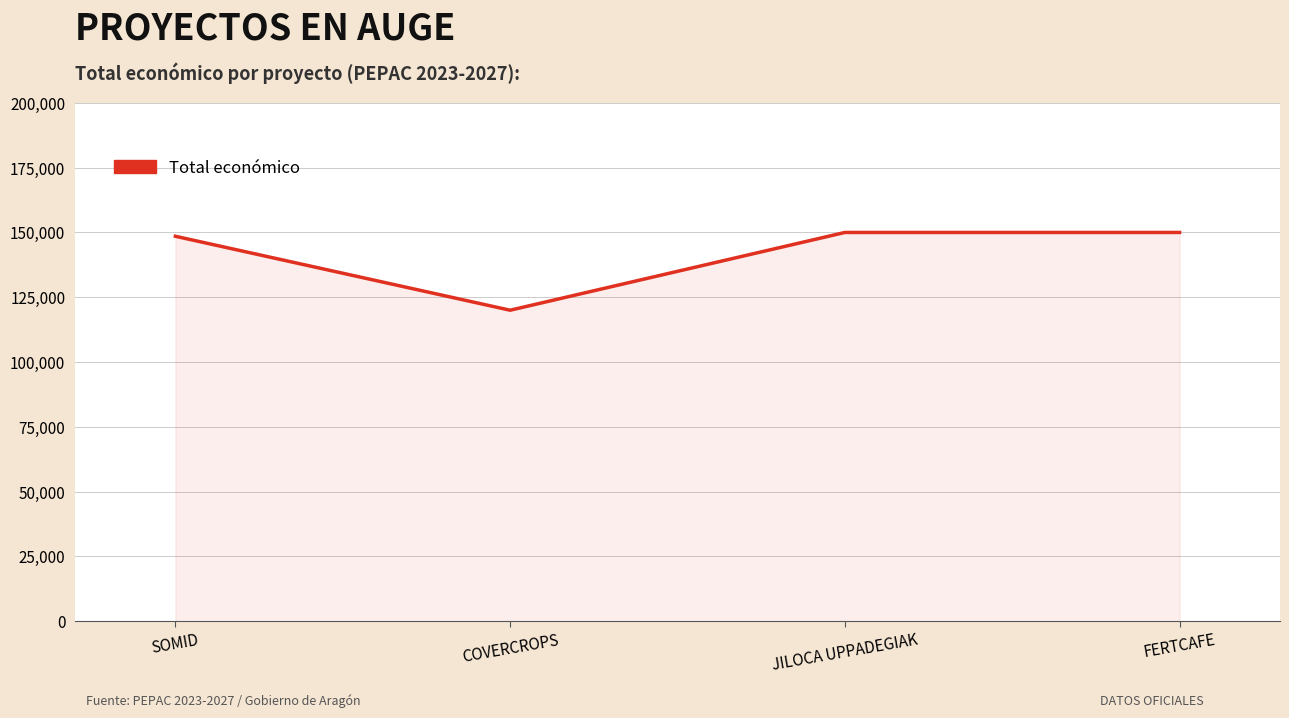

What is the sum of all values?

568534